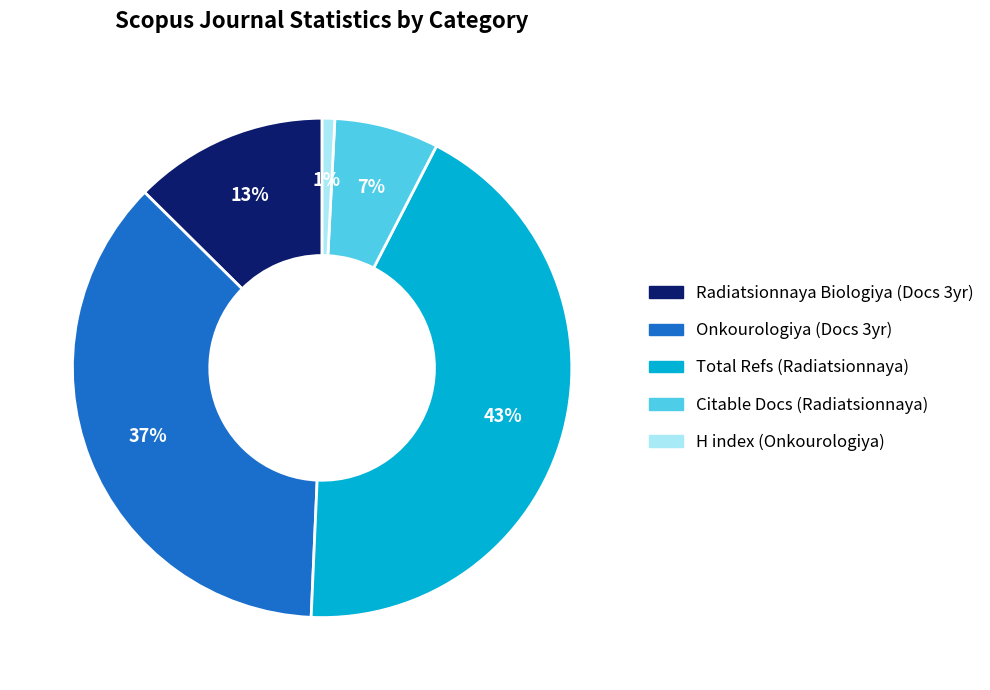

To the nearest percent, what is the difference between the largest and smallest slice percentages?

42%